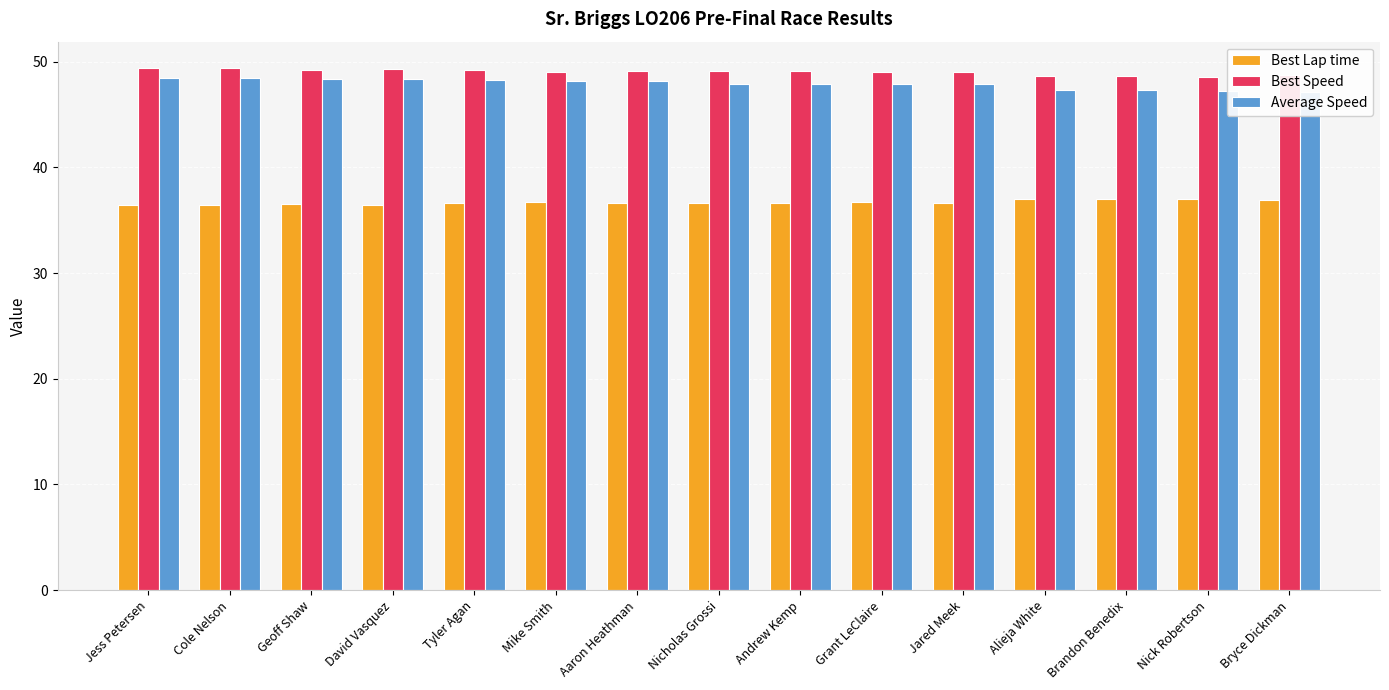

Which series has the largest range (max minus min)?

Average Speed